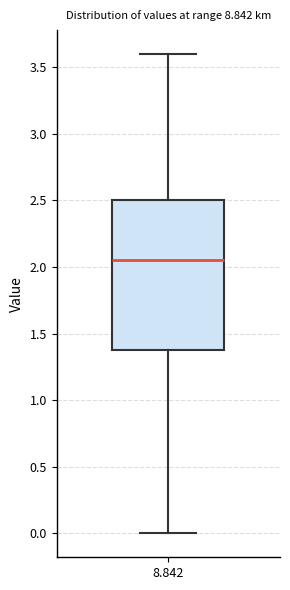

Read this box plot against the y-axis: the position of the median line, the range covered by the box, and the ends of both whiskers. The values are not printed on the chart, so give them approximately, as read against the axis.

median 2.05, box 1.40 to 2.50, whiskers 0.00 to 3.60